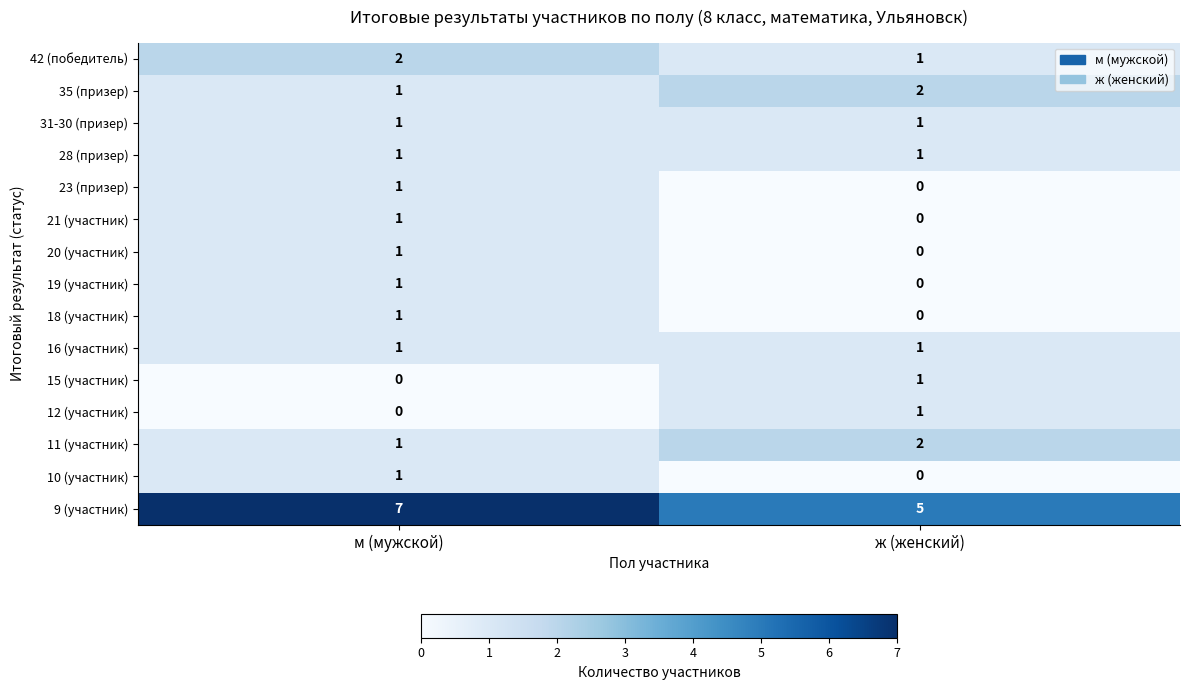

Where is 20 (участник) nearest to the value 0?

ж (женский)